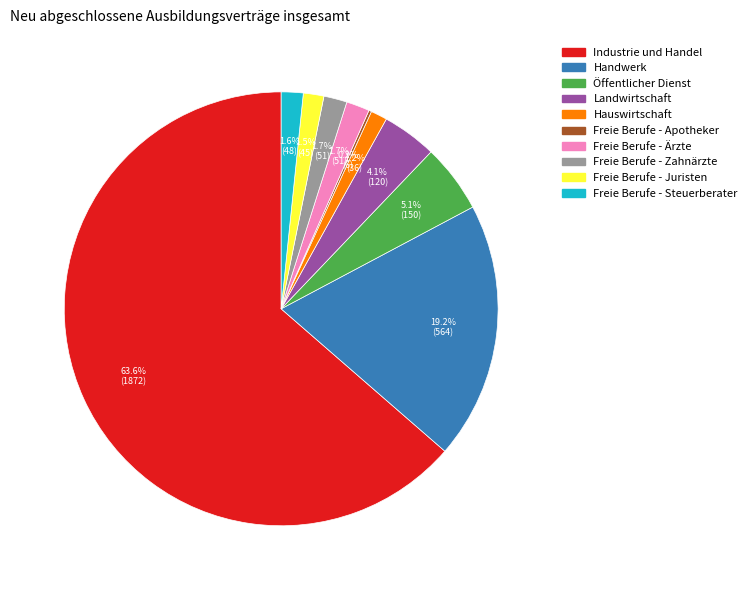

Approximately how many times larger is the value at Freie Berufe - Zahnärzte compared to Freie Berufe - Steuerberater?

1.1